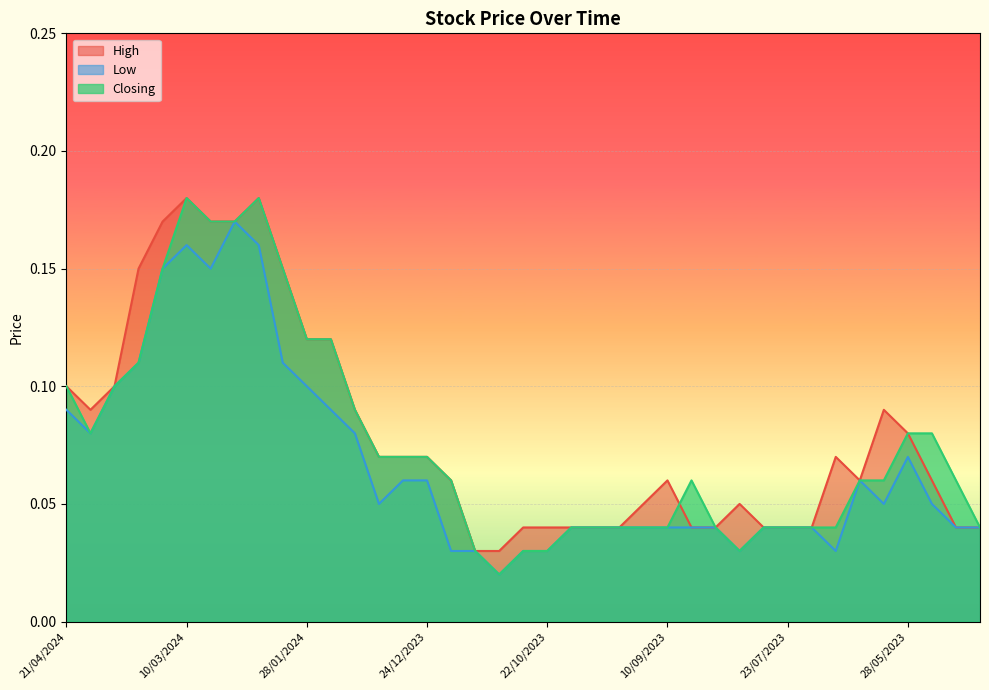

The value of High at 18/02/2024 is 0.2. True or false?

True